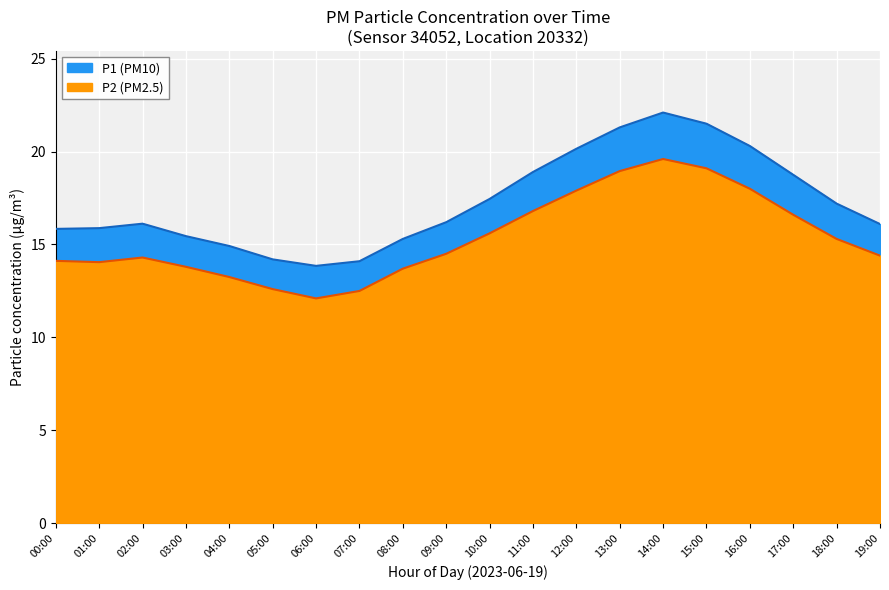

True or false: P1 and P2 cross at least once.

False